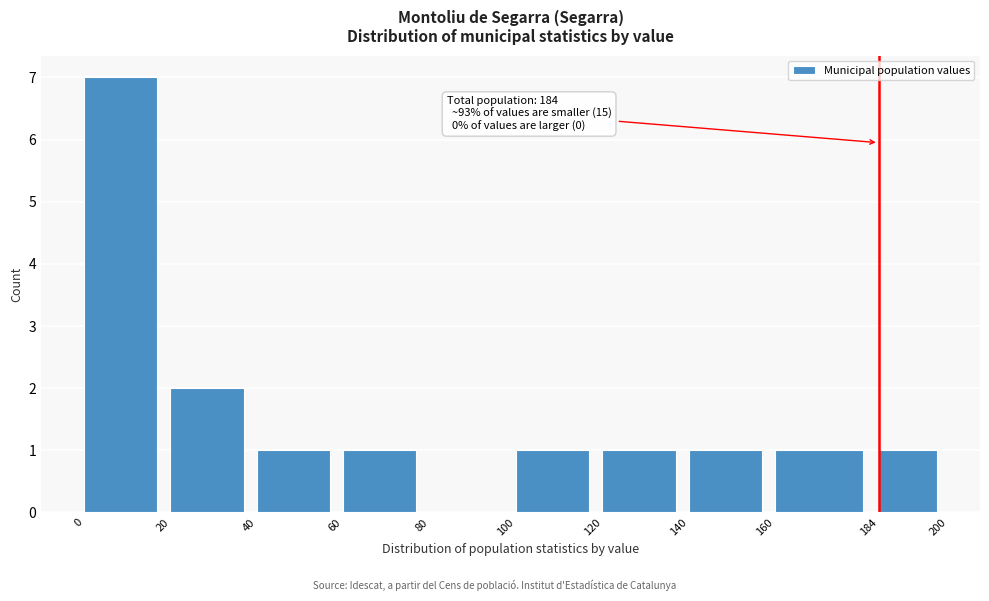

Over which range of the x-axis is the bar tallest?

0 to 20